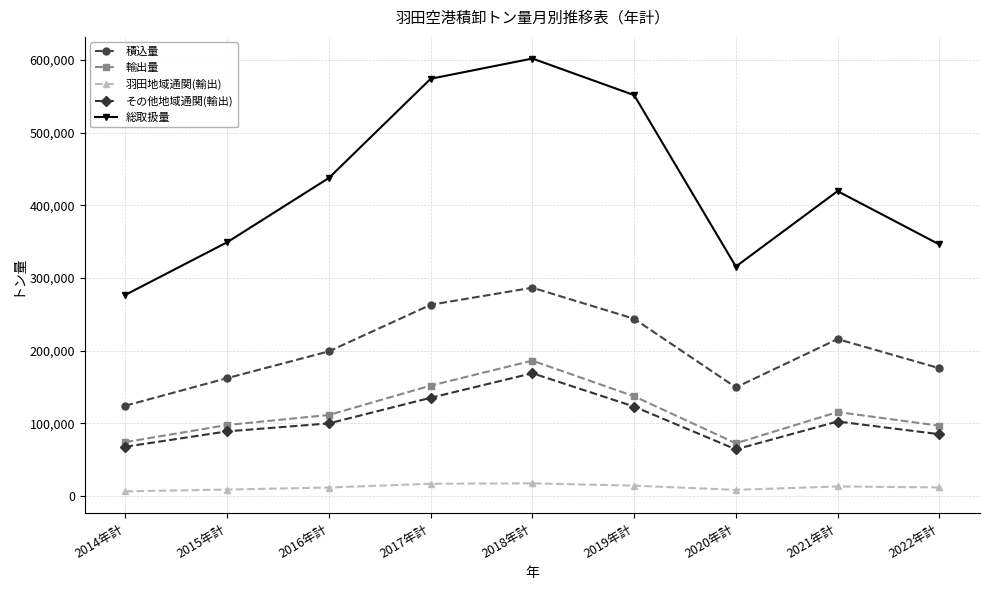

At 2017年計, list the series in order from largest to smallest.

総取扱量, 積込量, 輸出量, その他地域通関(輸出), 羽田地域通関(輸出)